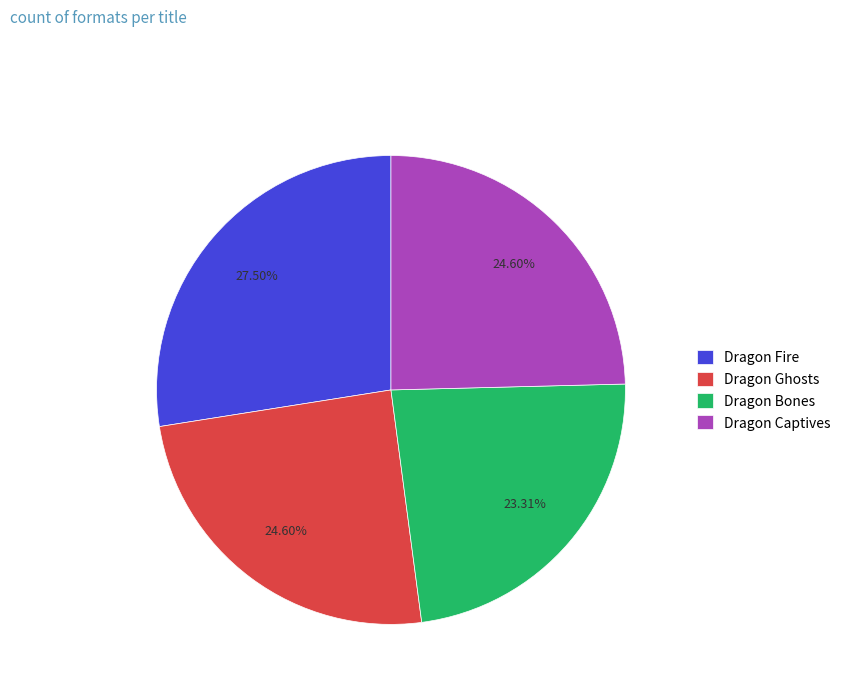

To the nearest percent, what is the difference between the Dragon Bones and Dragon Ghosts slice percentages?

1%